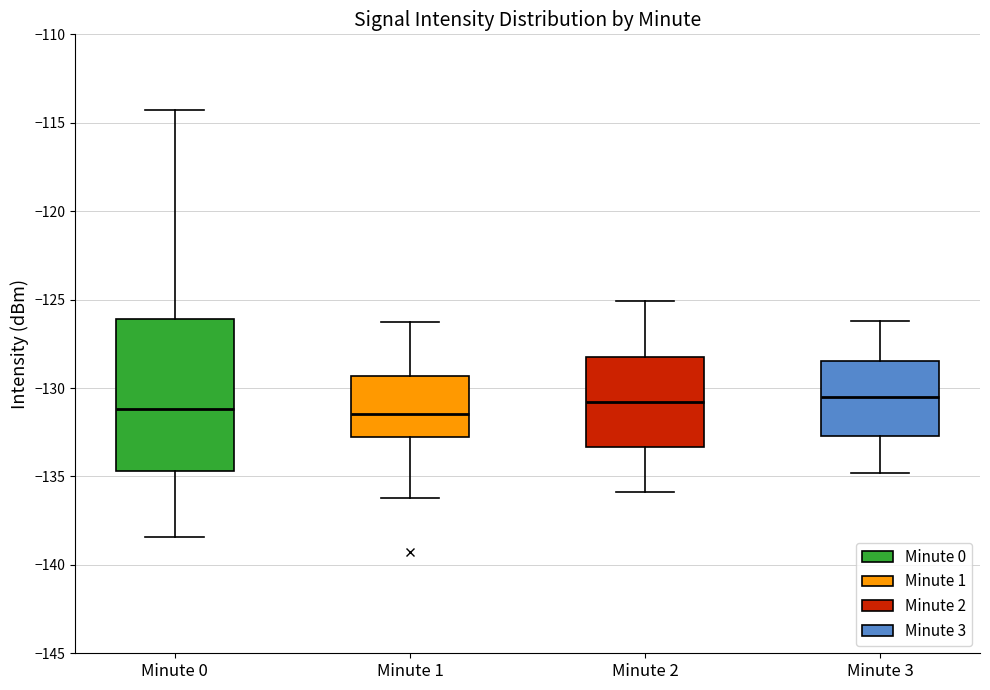

Reading left to right, transcribe this box plot: for each box, give where its median line is, the range the box spans, and where its two whiskers end, as read against the y-axis. The values are not printed on the chart, so give them approximately, as read against the axis.

Minute 0: median -131.0, box -134.5 to -126.0, whiskers -138.5 to -114.5
Minute 1: median -131.5, box -133.0 to -129.5, whiskers -136.0 to -126.0
Minute 2: median -131.0, box -133.5 to -128.0, whiskers -136.0 to -125.0
Minute 3: median -130.5, box -132.5 to -128.5, whiskers -135.0 to -126.0